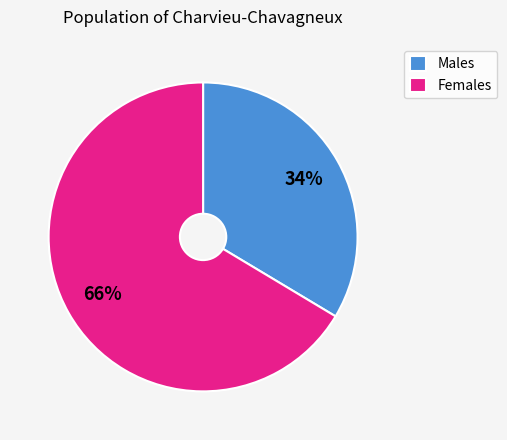

Count the number of slices in the pie.

2